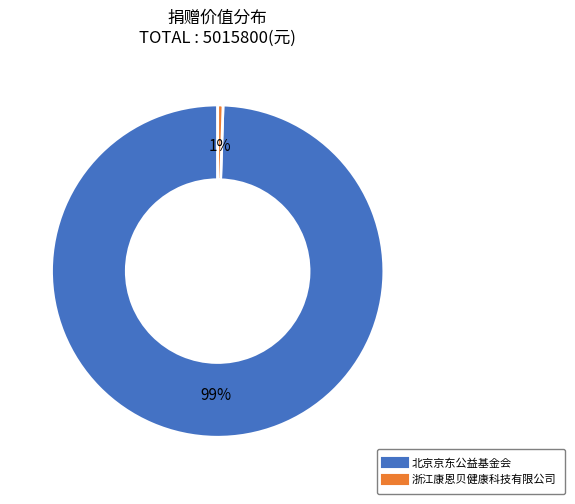

The 北京京东公益基金会 slice represents 92% of the pie. True or false?

False